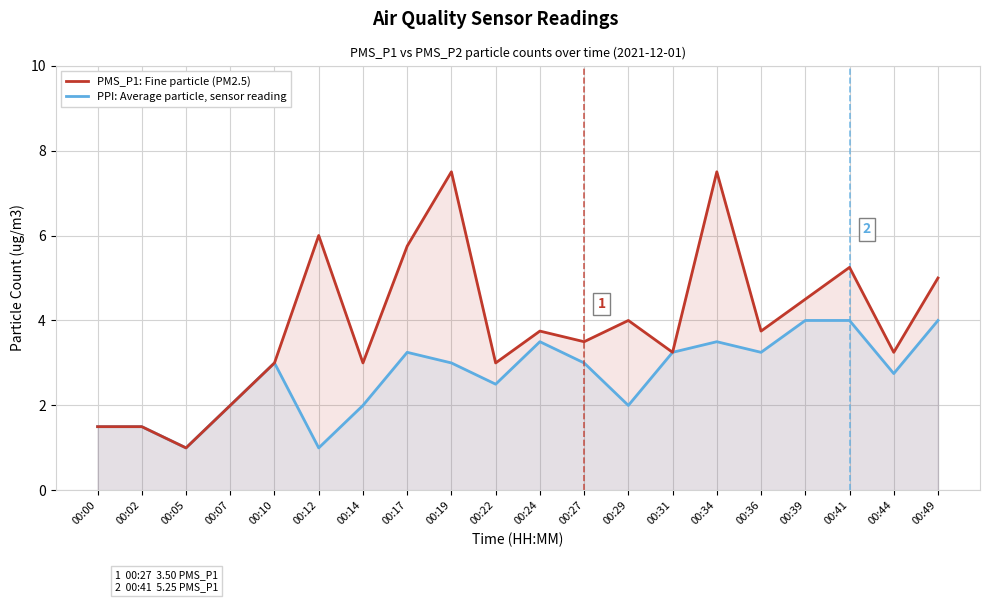

Reading left to right, list all the values displayed in this chart.

PMS_P1: Fine particle (PM2.5): 00:00=1.5	00:02=1.5	00:05=1.0	00:07=2.0	00:10=3.0	00:12=6.0	00:14=3.0	00:17=5.8	00:19=7.5	00:22=3.0	00:24=3.8	00:27=3.5	00:29=4.0	00:31=3.2	00:34=7.5	00:36=3.8	00:39=4.5	00:41=5.2	00:44=3.2	00:49=5.0
PPI: Average particle, sensor reading: 00:00=1.5	00:02=1.5	00:05=1.0	00:07=2.0	00:10=3.0	00:12=1.0	00:14=2.0	00:17=3.2	00:19=3.0	00:22=2.5	00:24=3.5	00:27=3.0	00:29=2.0	00:31=3.2	00:34=3.5	00:36=3.2	00:39=4.0	00:41=4.0	00:44=2.8	00:49=4.0